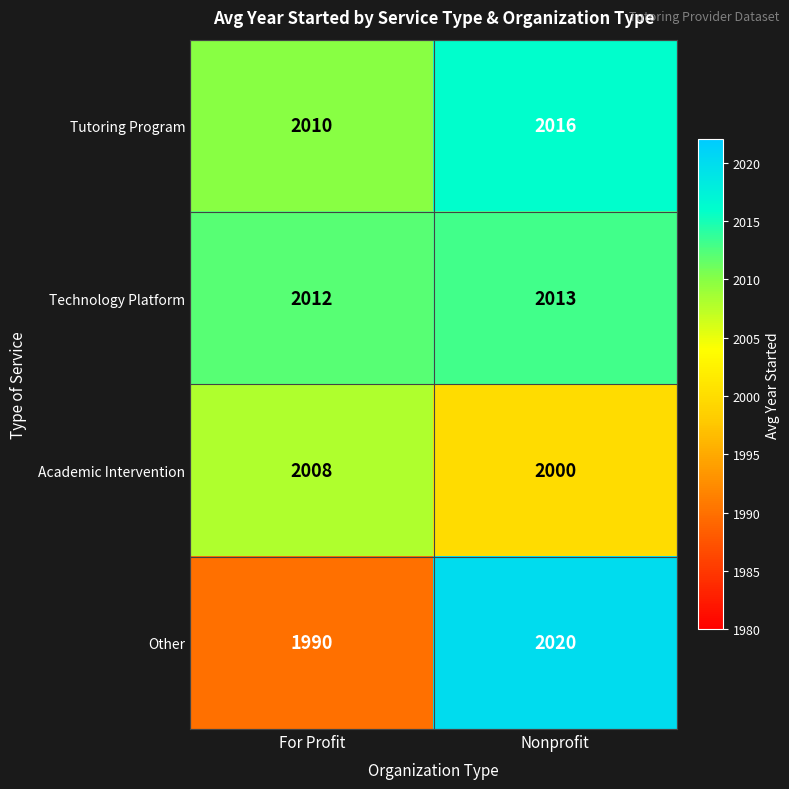

Which category has the lowest value across all series?

For Profit